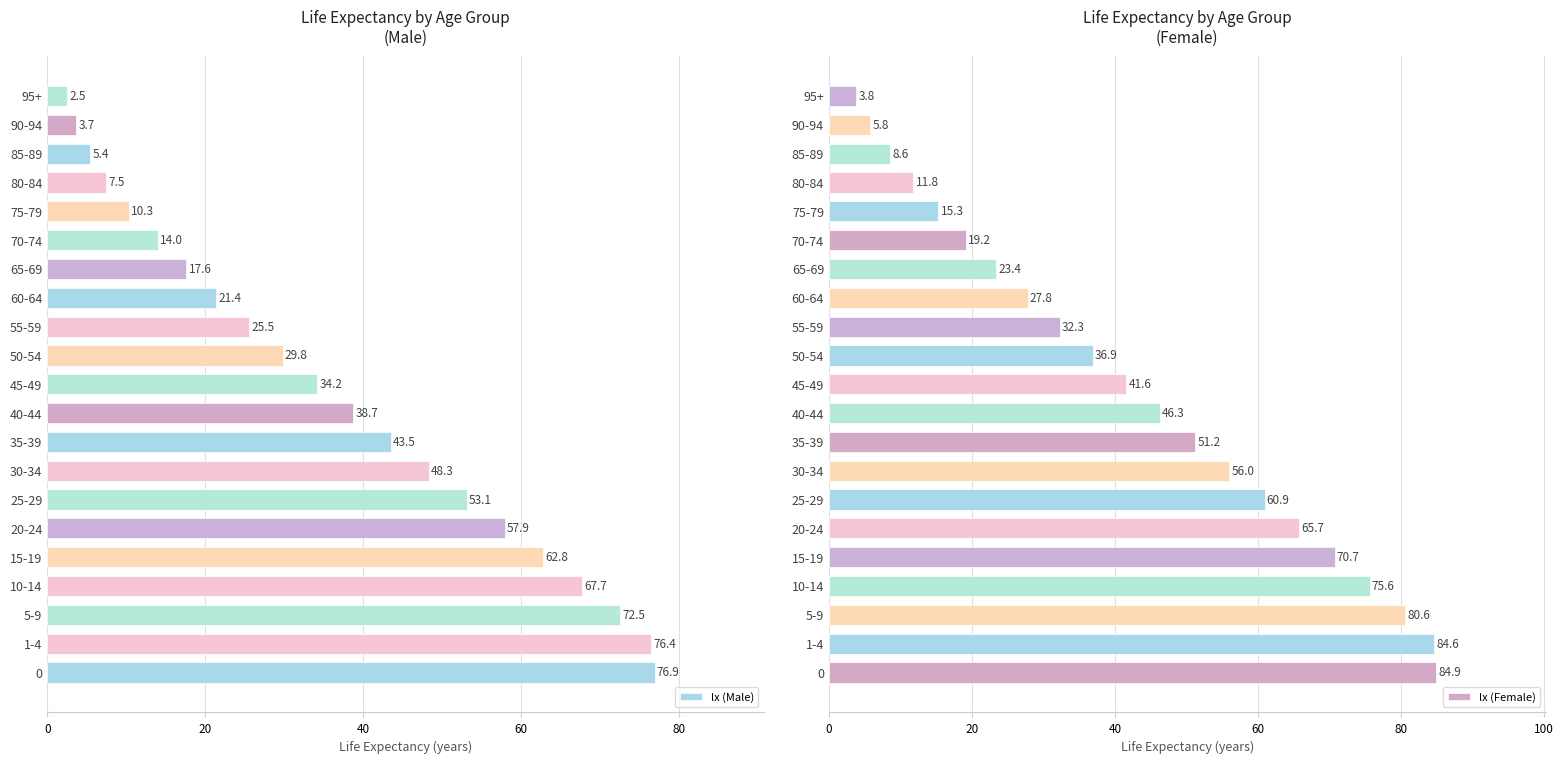

List the series in order of their peak value, highest first.

lx (Female), lx (Male)